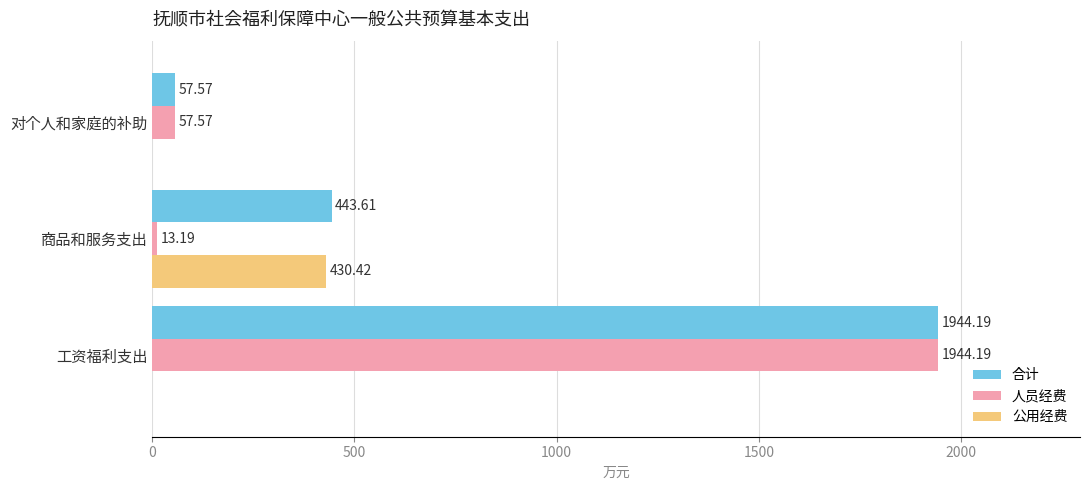

What is the sum of all 合计 values?

2445.4